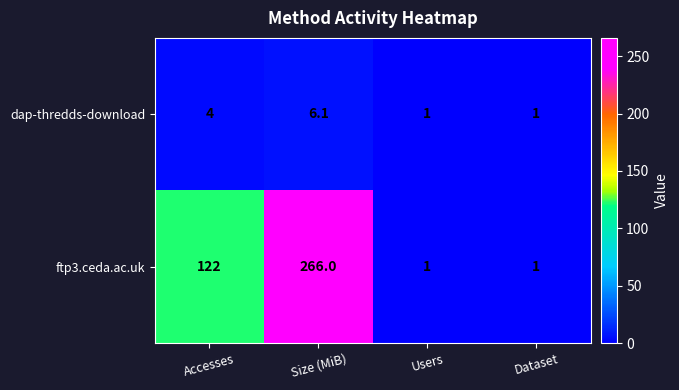

Reading left to right, what are all the values shown in this chart?

dap-thredds-download: 4.0	6.1	1.0	1.0
ftp3.ceda.ac.uk: 122.0	266.0	1.0	1.0